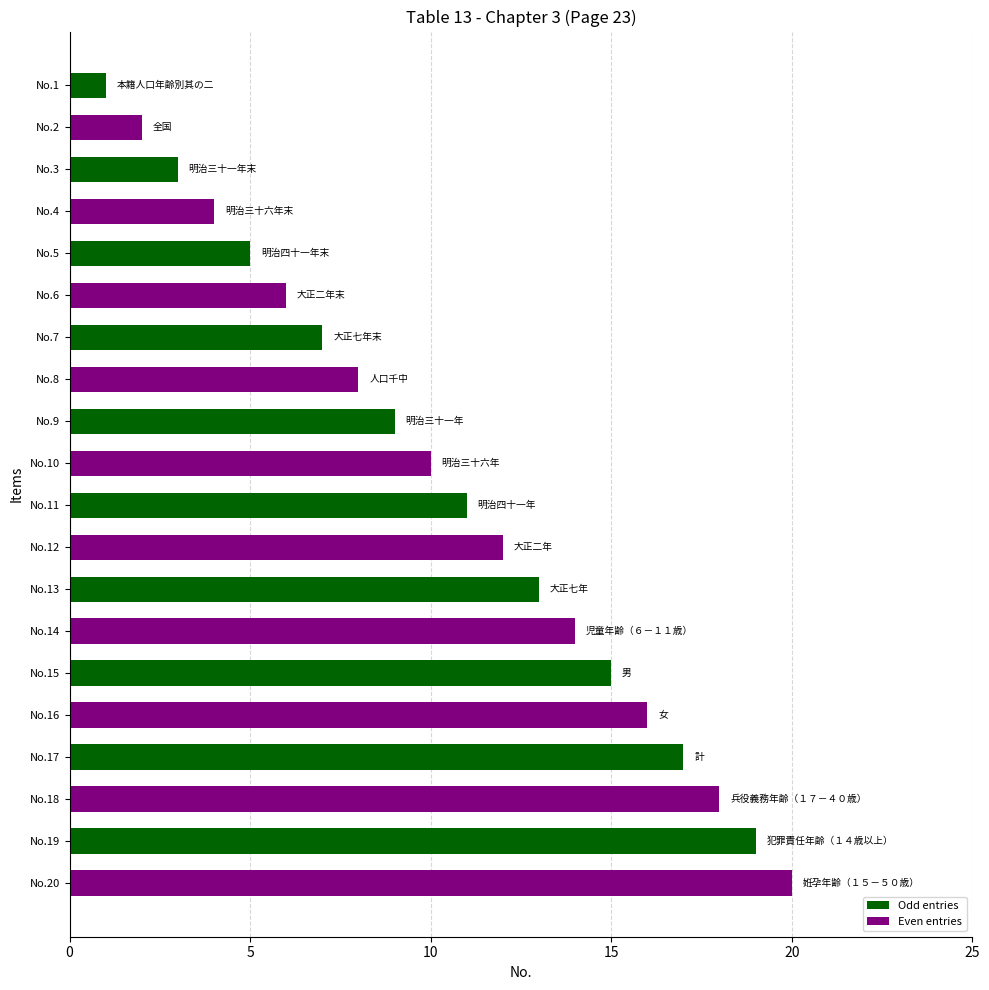

What is the change in value from No.8 to No.9?

+1